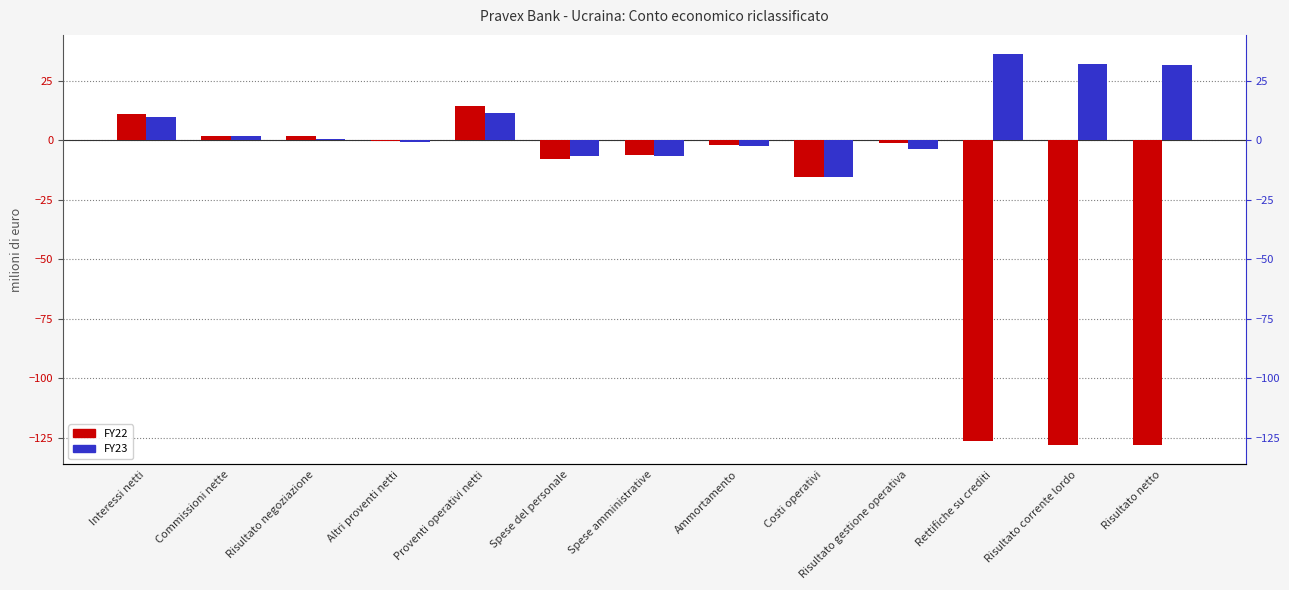

What is the difference between the maximum and minimum values in the FY22 series?

142.4